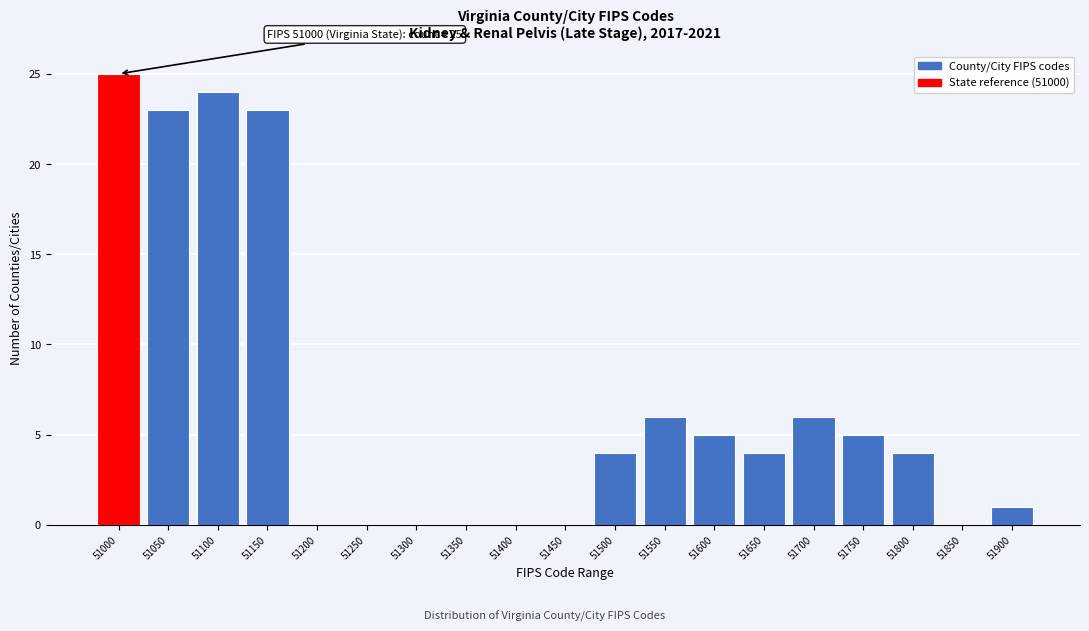

Reading left to right, list all the values displayed in this chart.

51000=25	51050=23	51100=24	51150=23	51200=0	51250=0	51300=0	51350=0	51400=0	51450=0	51500=4	51550=6	51600=5	51650=4	51700=6	51750=5	51800=4	51850=0	51900=1